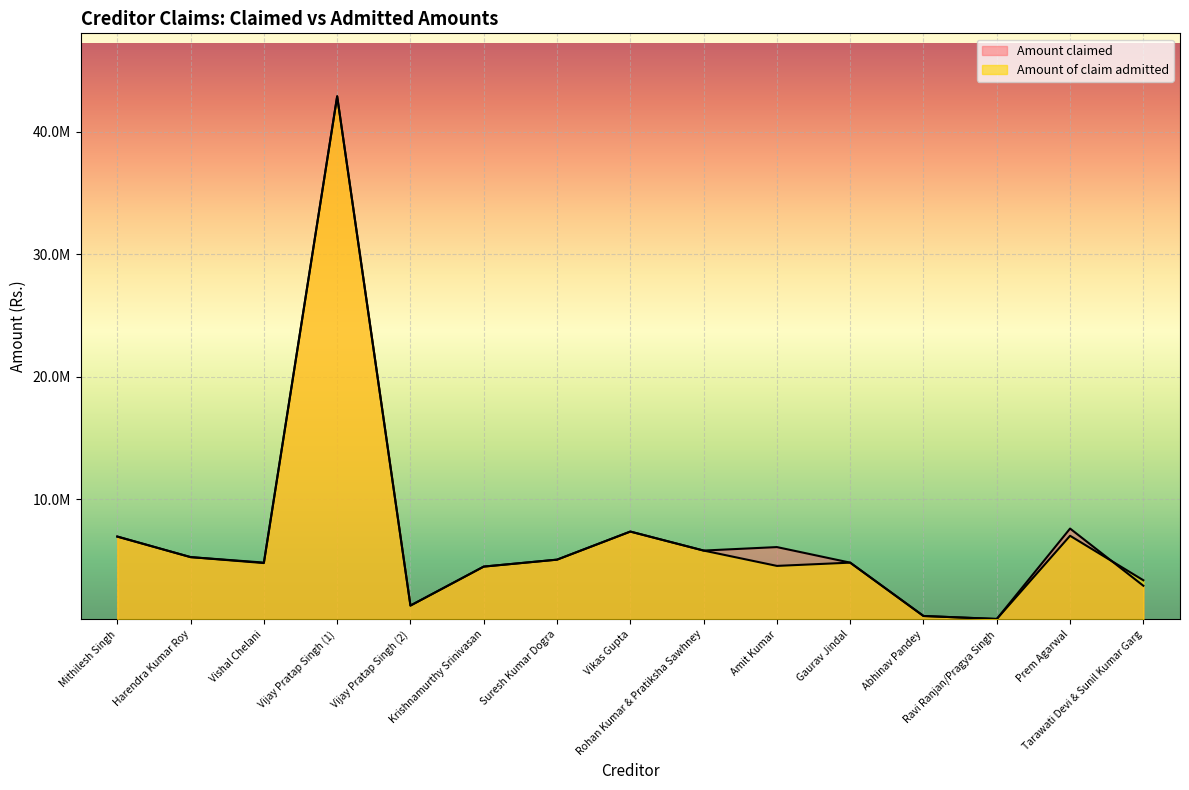

Between which two adjacent categories do Amount claimed and Amount of claim admitted first intersect?

Rohan Kumar & Pratiksha Sawhney and Amit Kumar